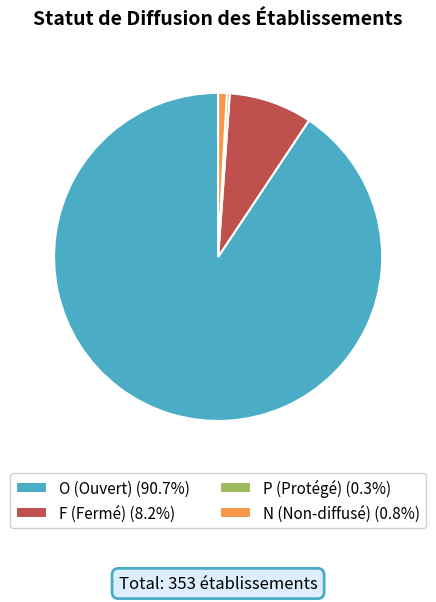

Which slice is the smallest?

P